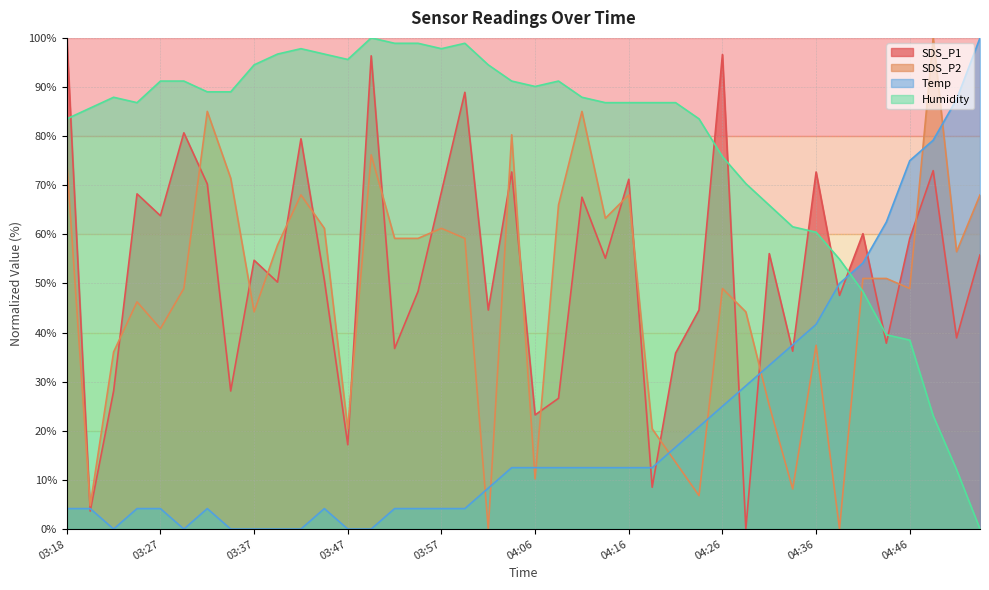

Which series has the largest range (max minus min)?

Humidity